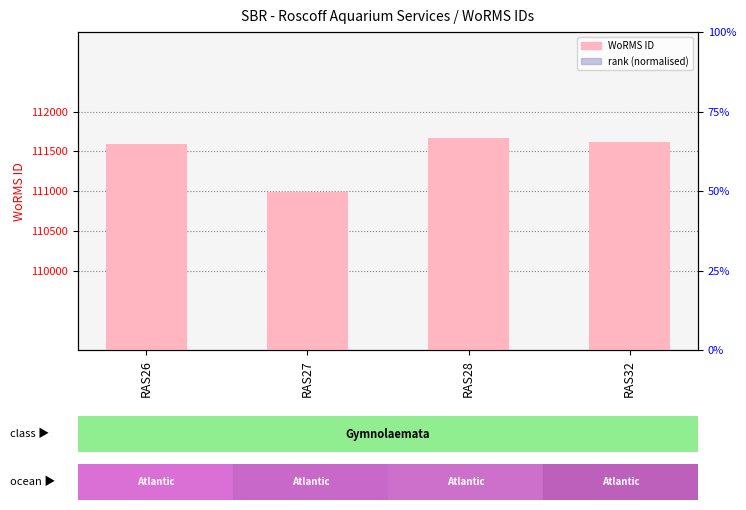

What is the average value of the rank (normalised) series?

35.3